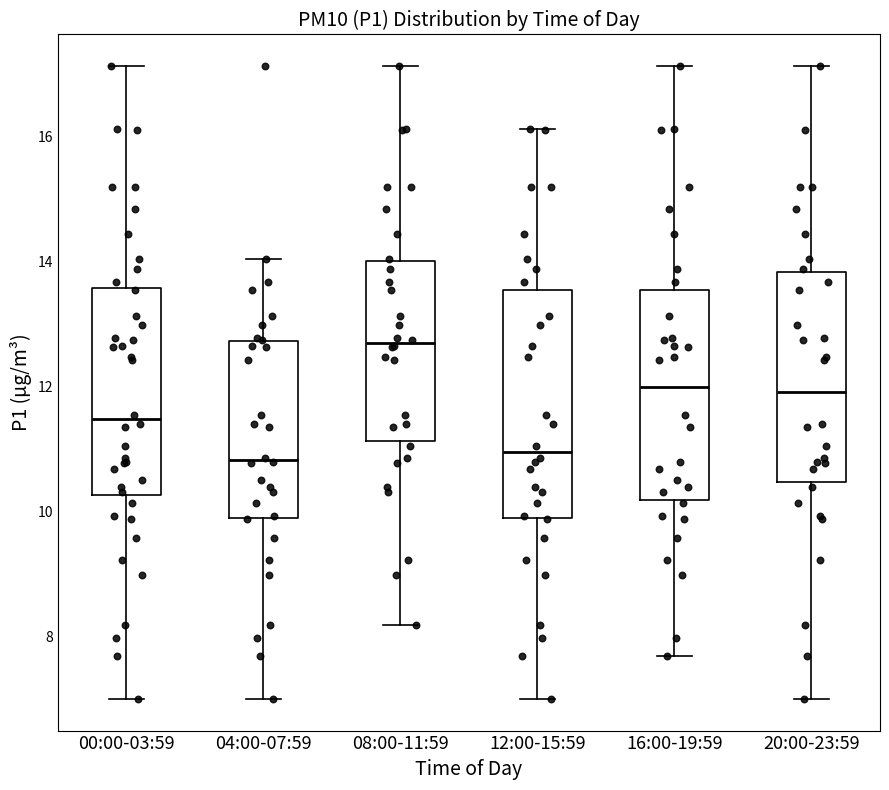

Which box has the highest median line?

08:00-11:59